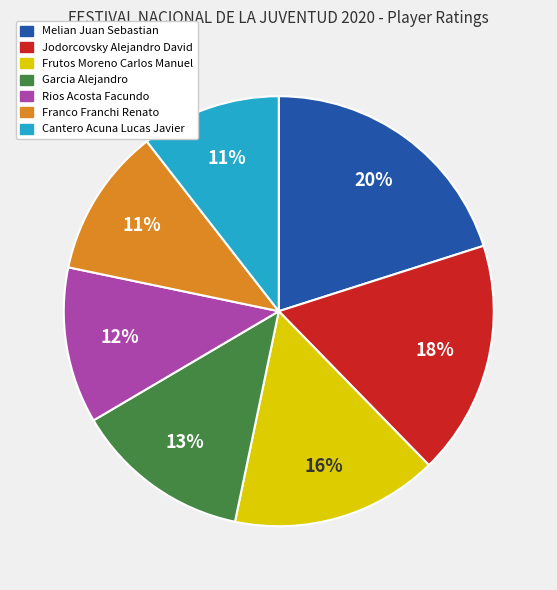

To the nearest percent, what percentage of the pie is Garcia Alejandro?

13%